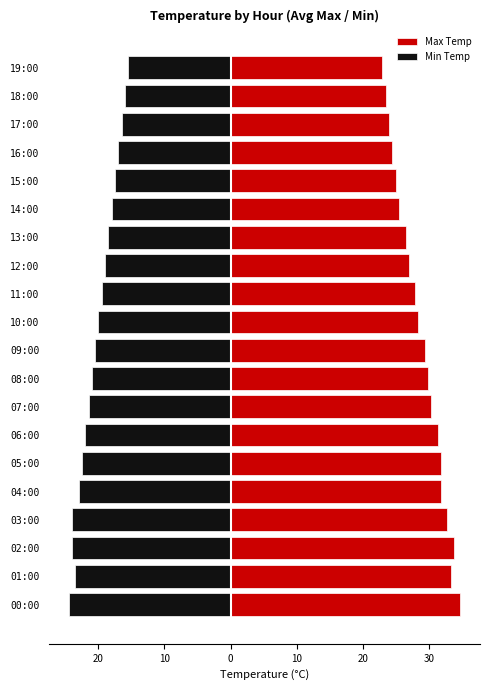

What is the total value across all series at 13:00?

8.0